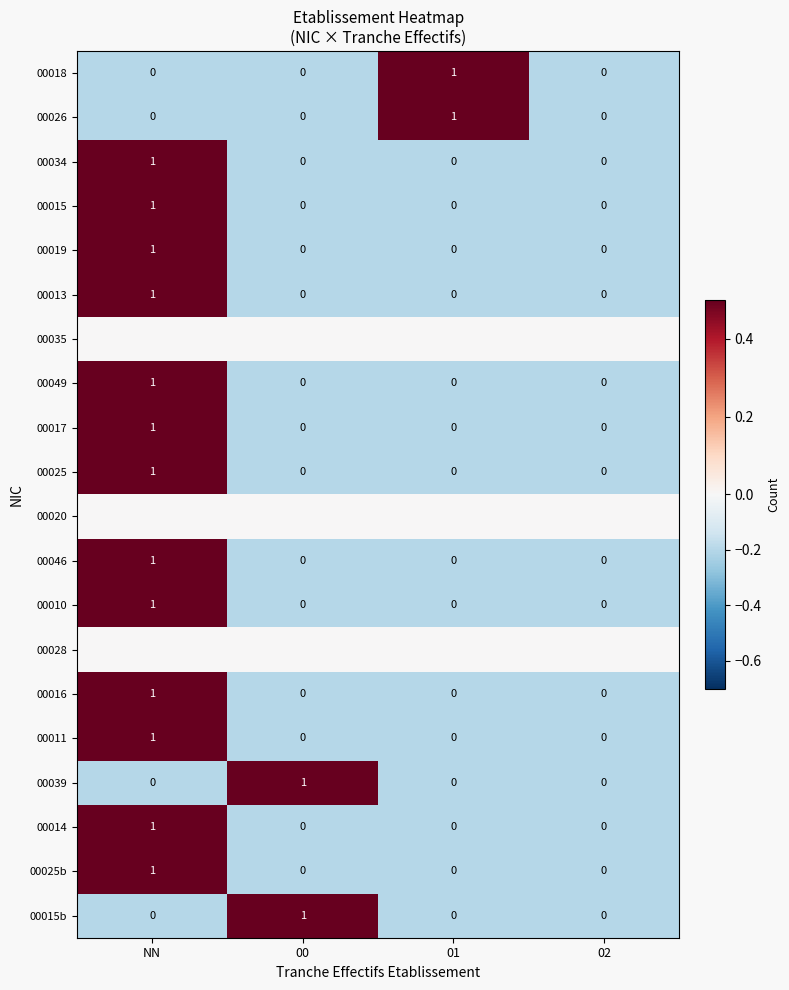

Count the 00016 values in the range 0 to 1.

4